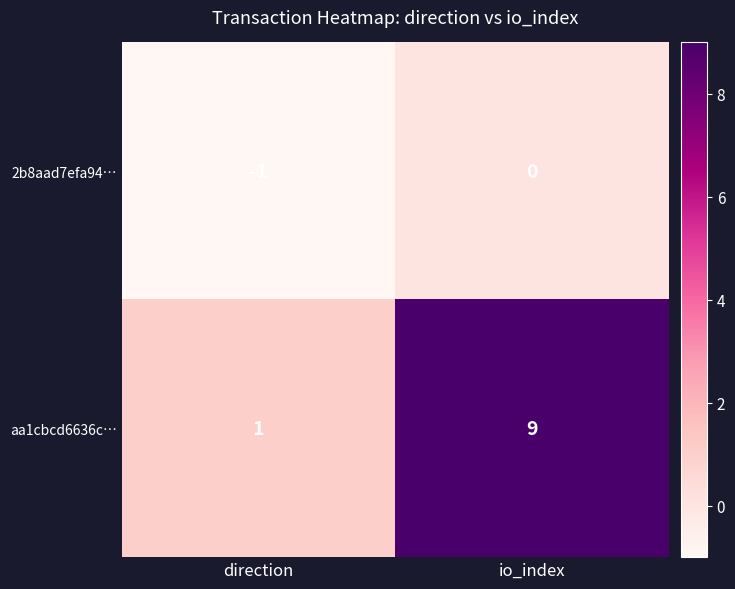

How many values in 2b8aad7efa94… are below zero?

1